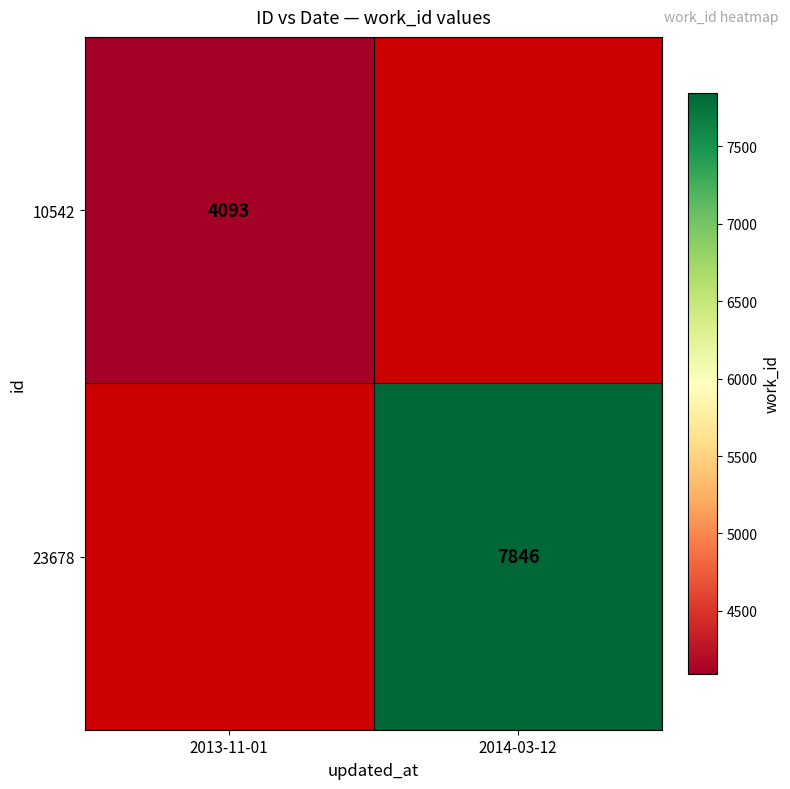

True or false: 10542 has a value of 4093 at 2013-11-01.

True